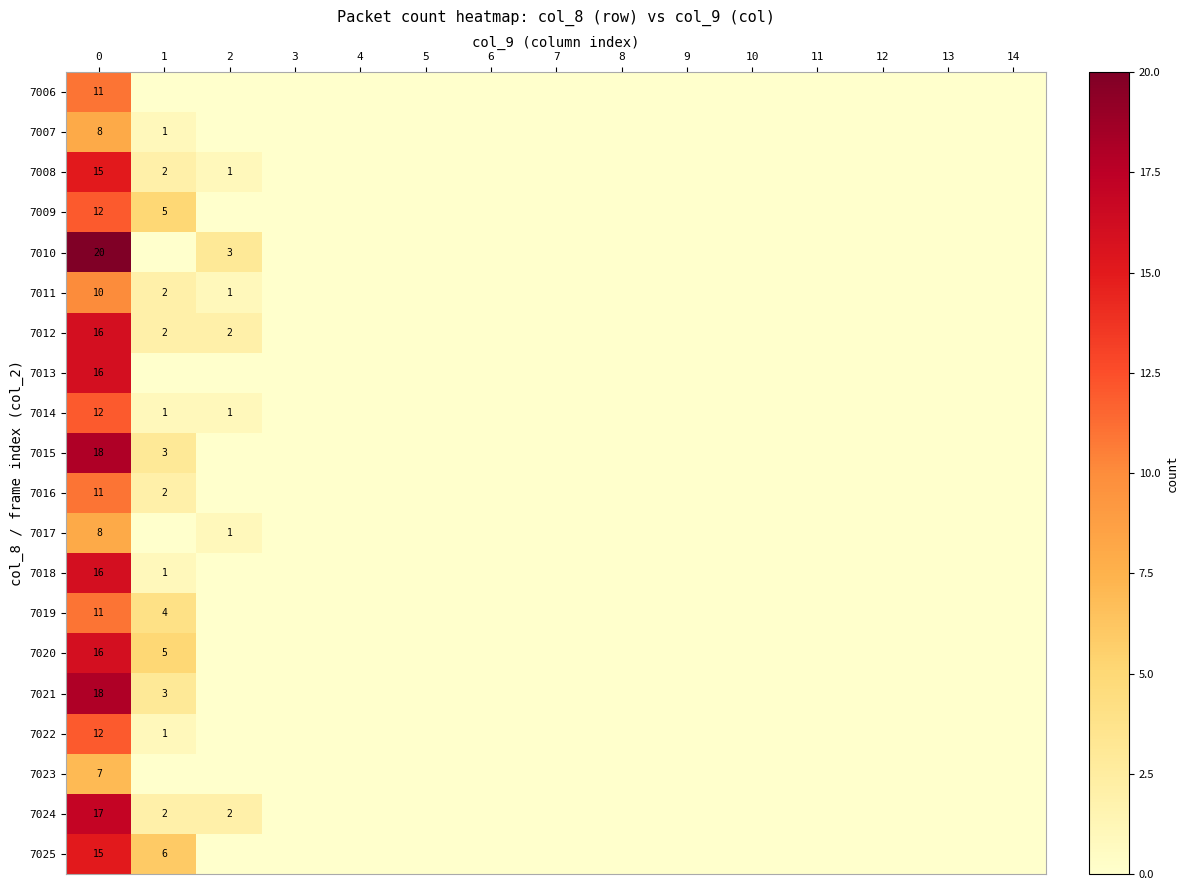

What is the total value across all series at 1?

40